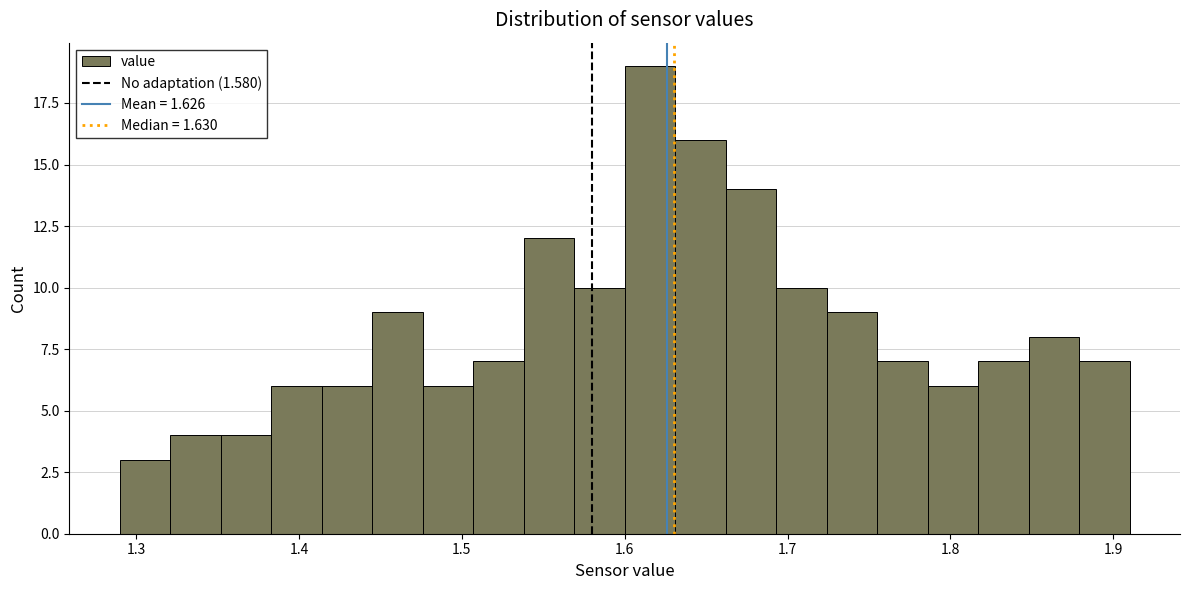

Around what value on the x-axis is the tallest bar? Give the approximate position of its centre, as read against the axis.

1.62